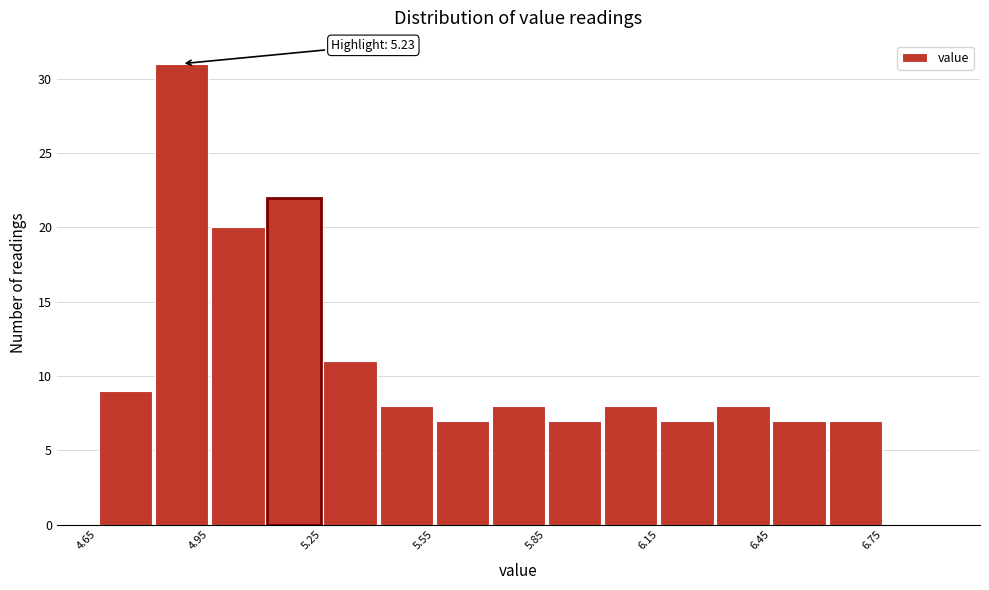

Read against the x-axis, roughly where is the centre of the tallest bar?

4.90